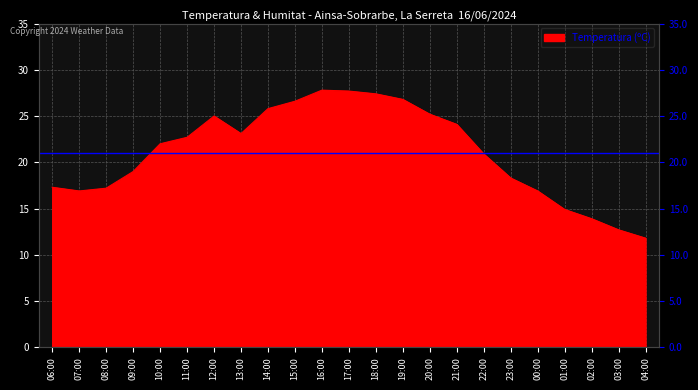

What is the difference between the second highest and minimum values?

15.9